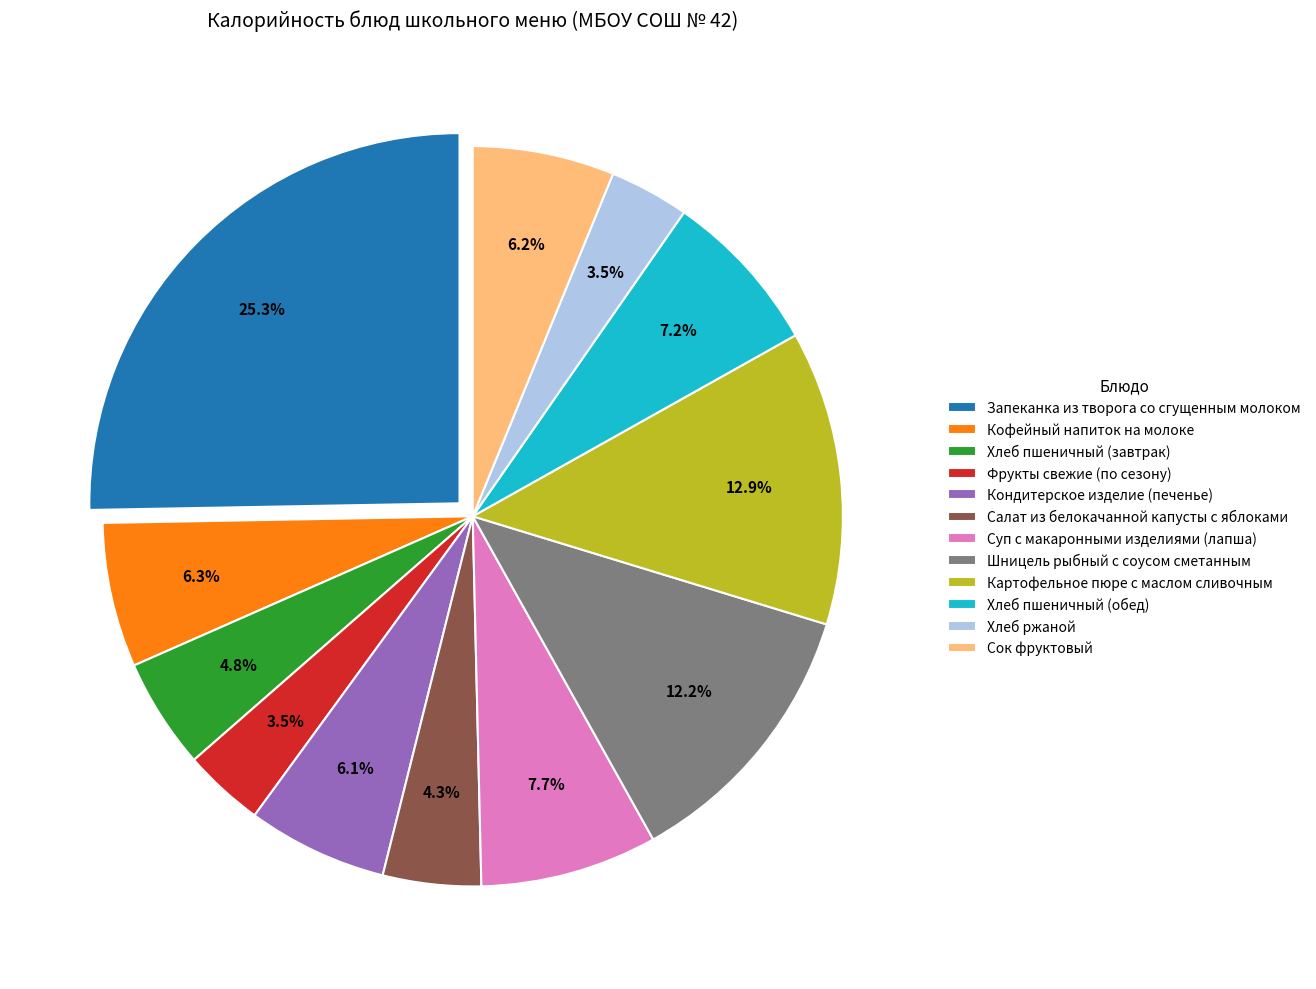

What percentage is the Картофельное пюре с маслом сливочным slice, to the nearest percent?

13%